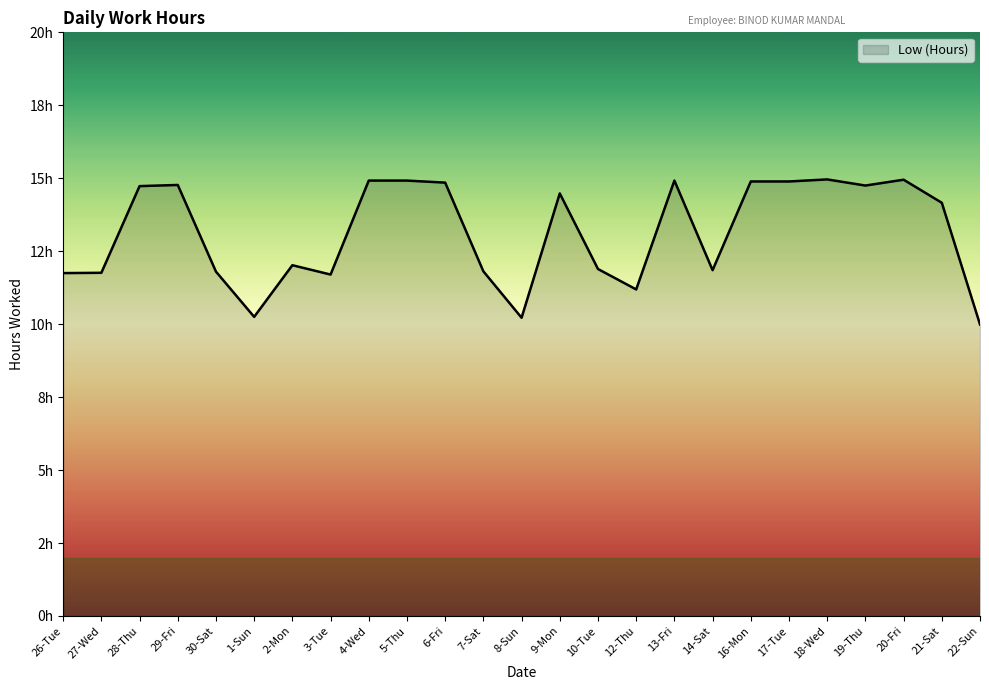

How many interior local valleys (lower than both neighbors) does the data have?

6